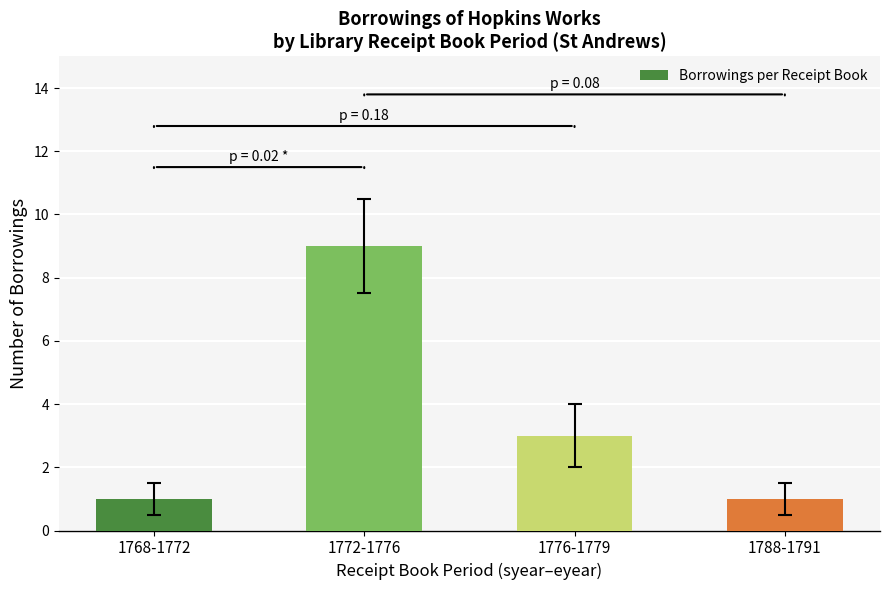

What is the label of the 3rd bar from the left?

1776-1779